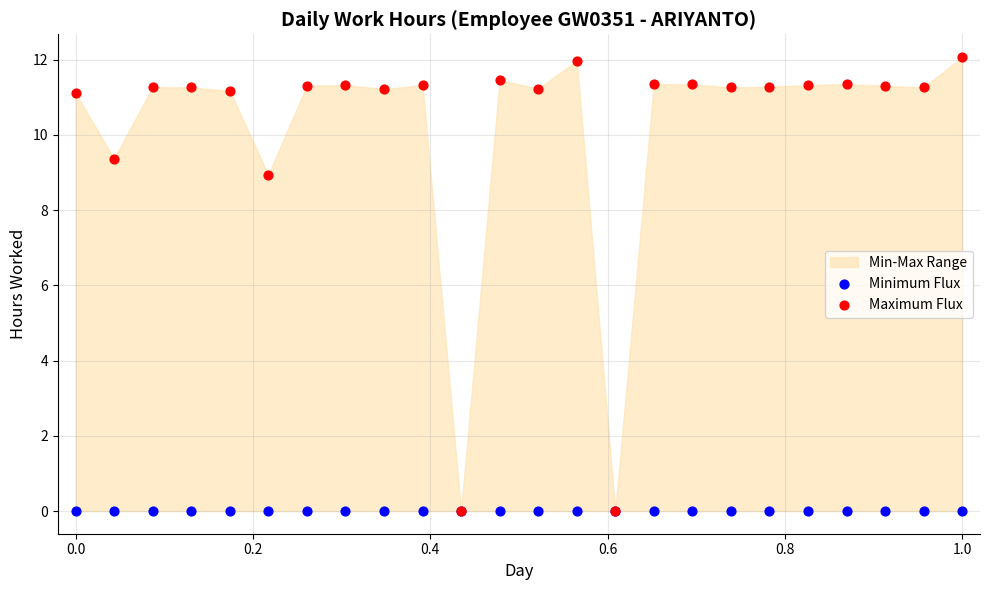

In the Maximum Flux series, what Y value is closest to 6?

8.9